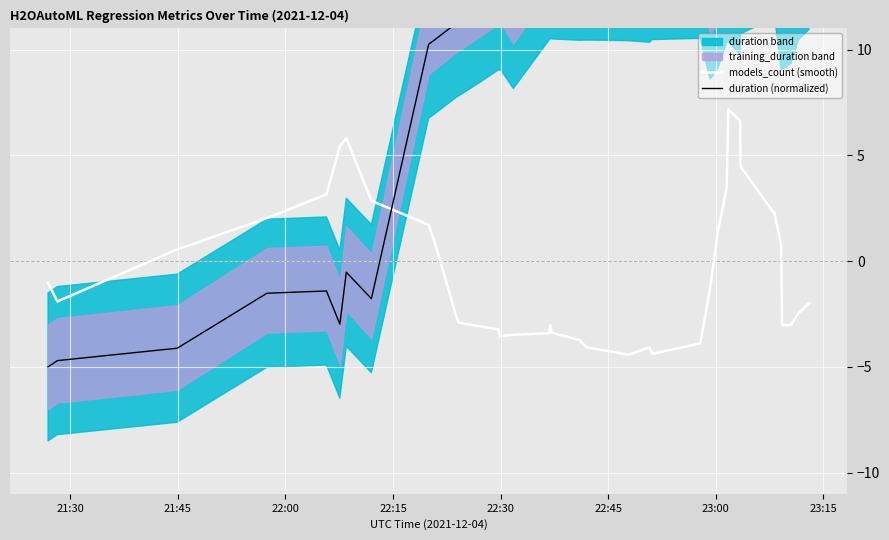

True or false: models_count (smooth) and duration (normalized) intersect in this chart.

True